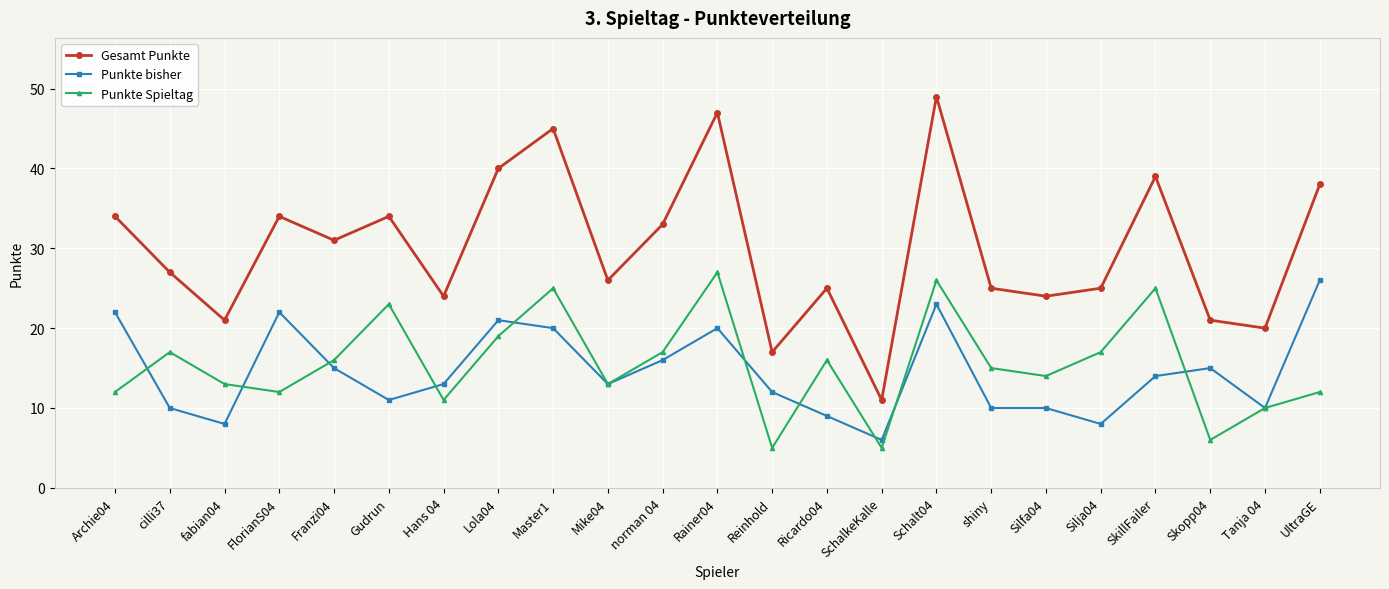

At how many categories does at least one series exceed 7?

23